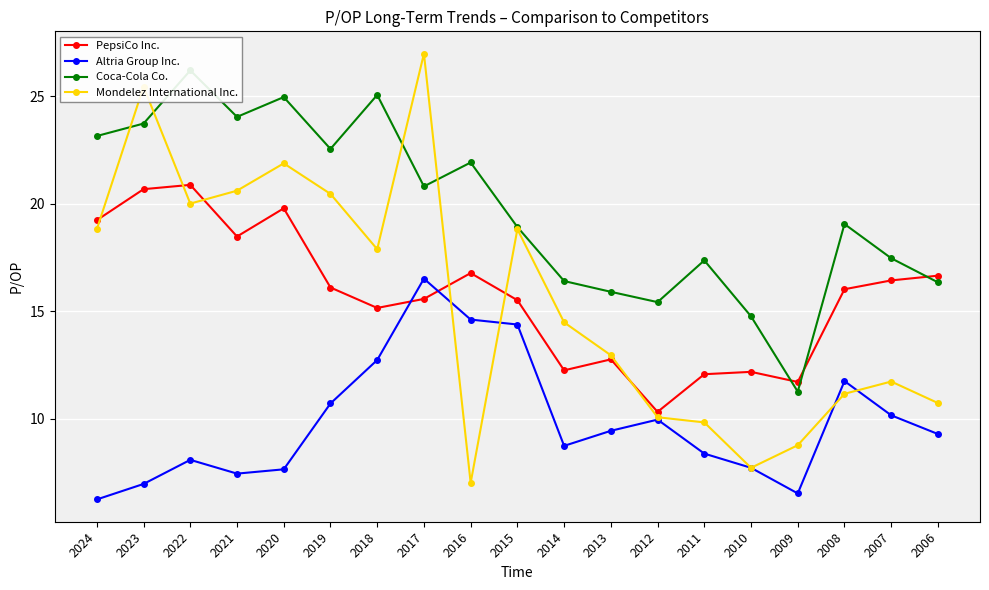

At which category does the chart reach its minimum across all series?

2024